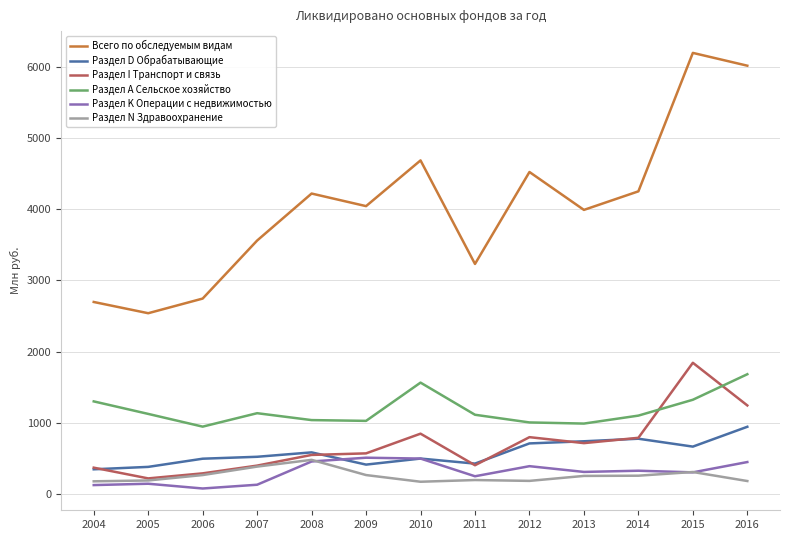

At which label is Раздел D Обрабатывающие closest to 643?

2015